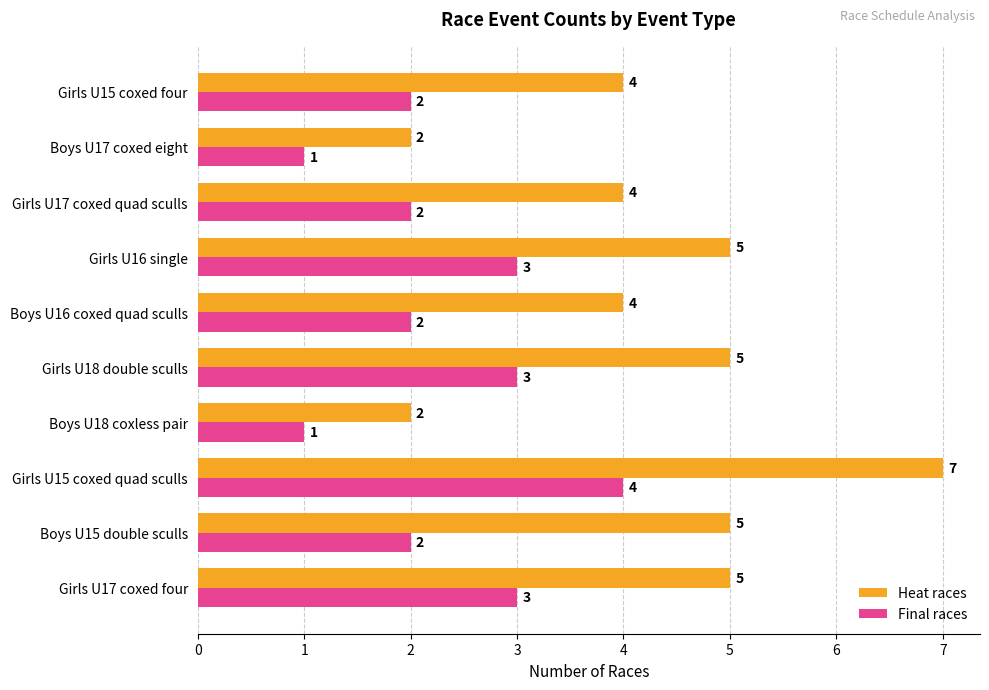

What is the minimum value for Final races?

1